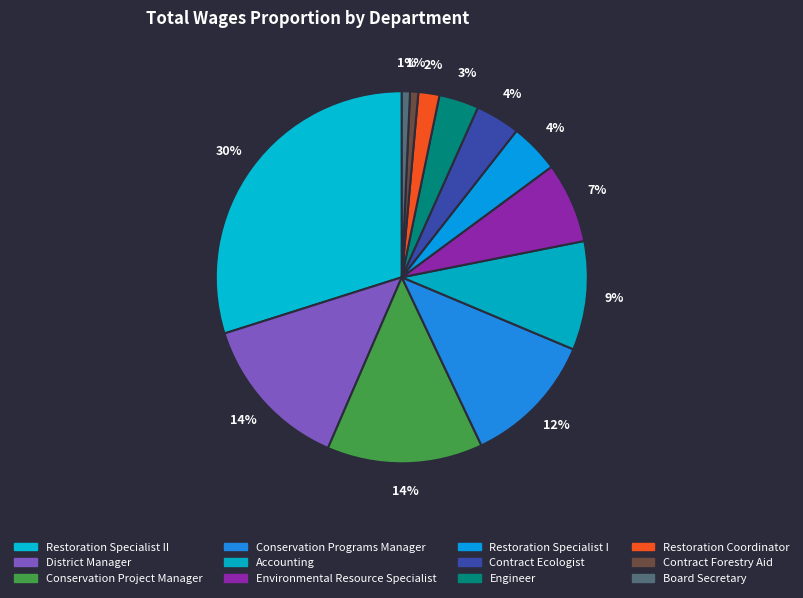

Count the number of slices in the pie.

12